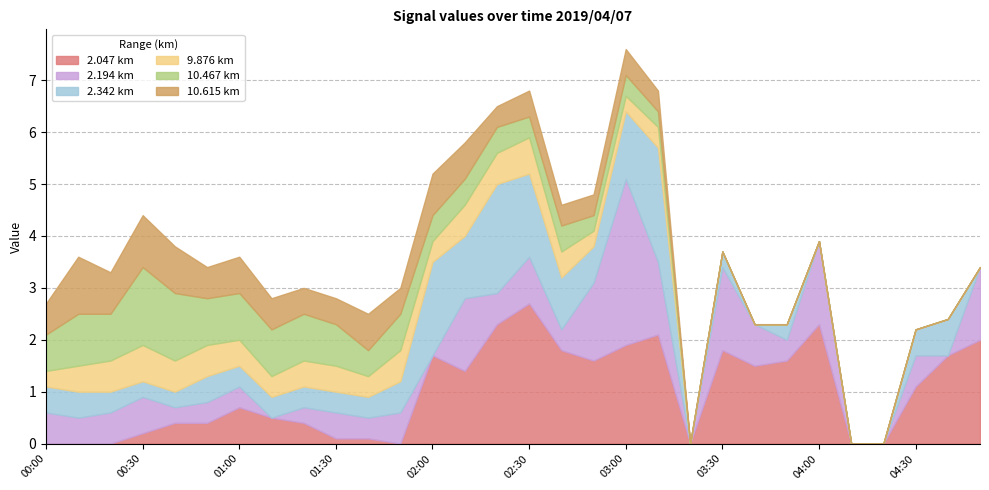

What is the total value across all series at 04:00?

3.9